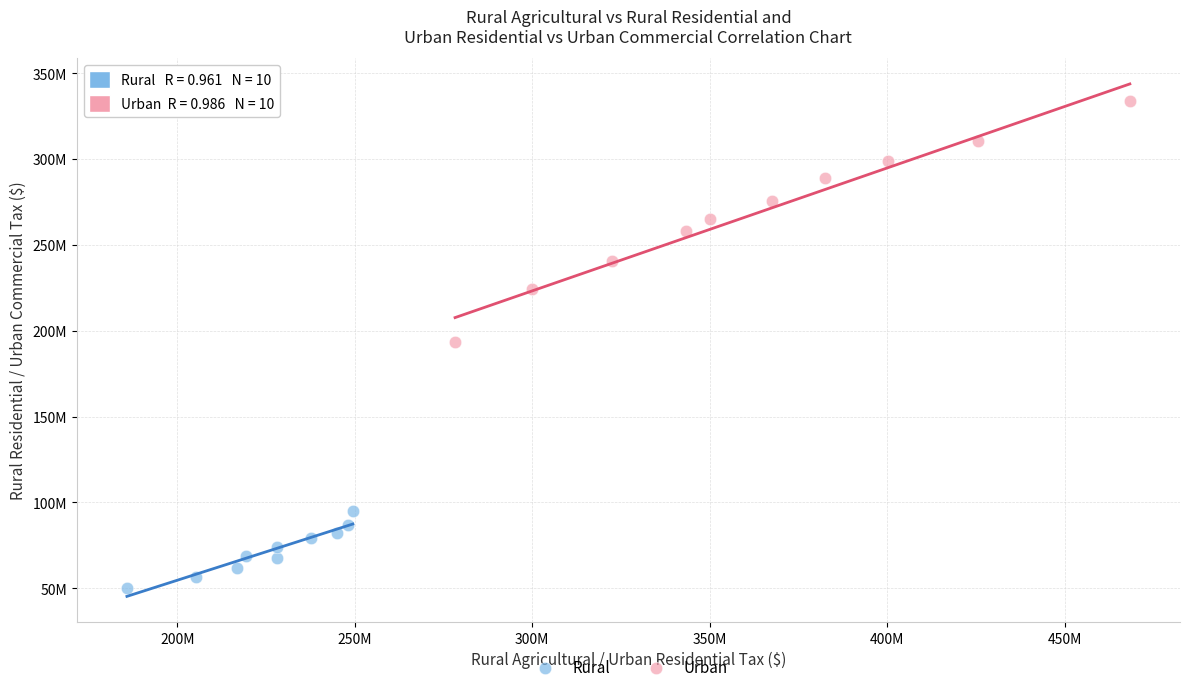

What are all the series names shown in the legend?

Rural, Urban